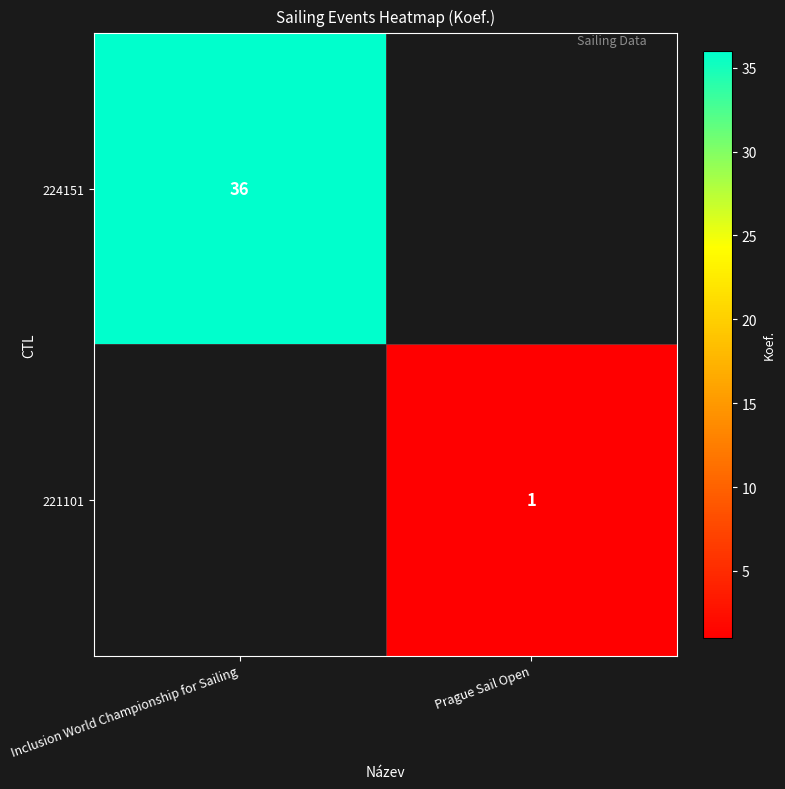

At Inclusion World Championship for Sailing, list the series in order from smallest to largest.

row_0, row_1